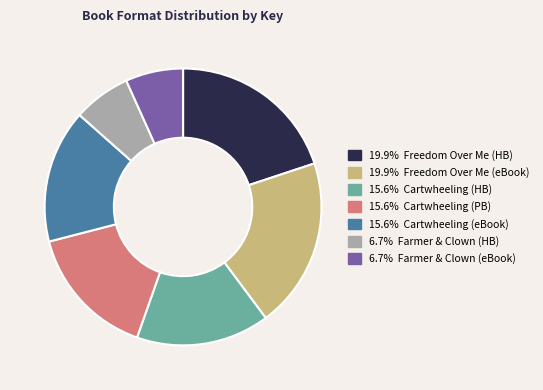

Does any single category account for the majority?

No